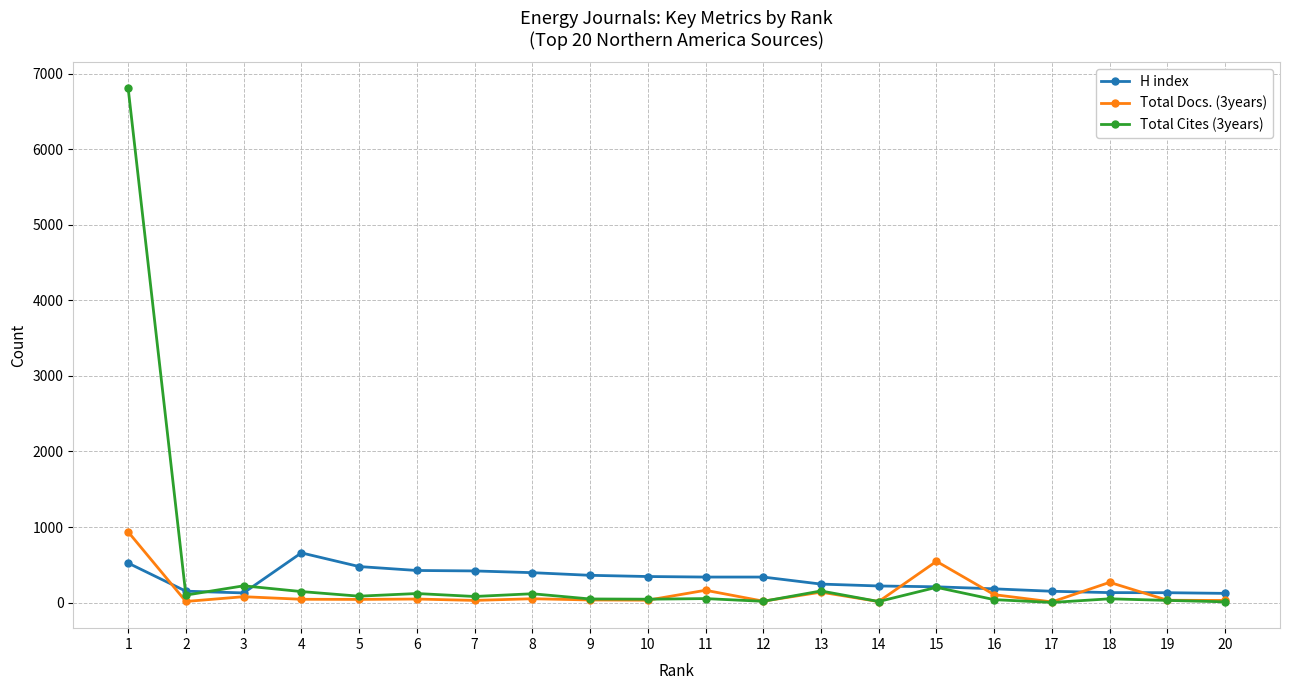

What is the sum of all Total Docs. (3years) values?

2630